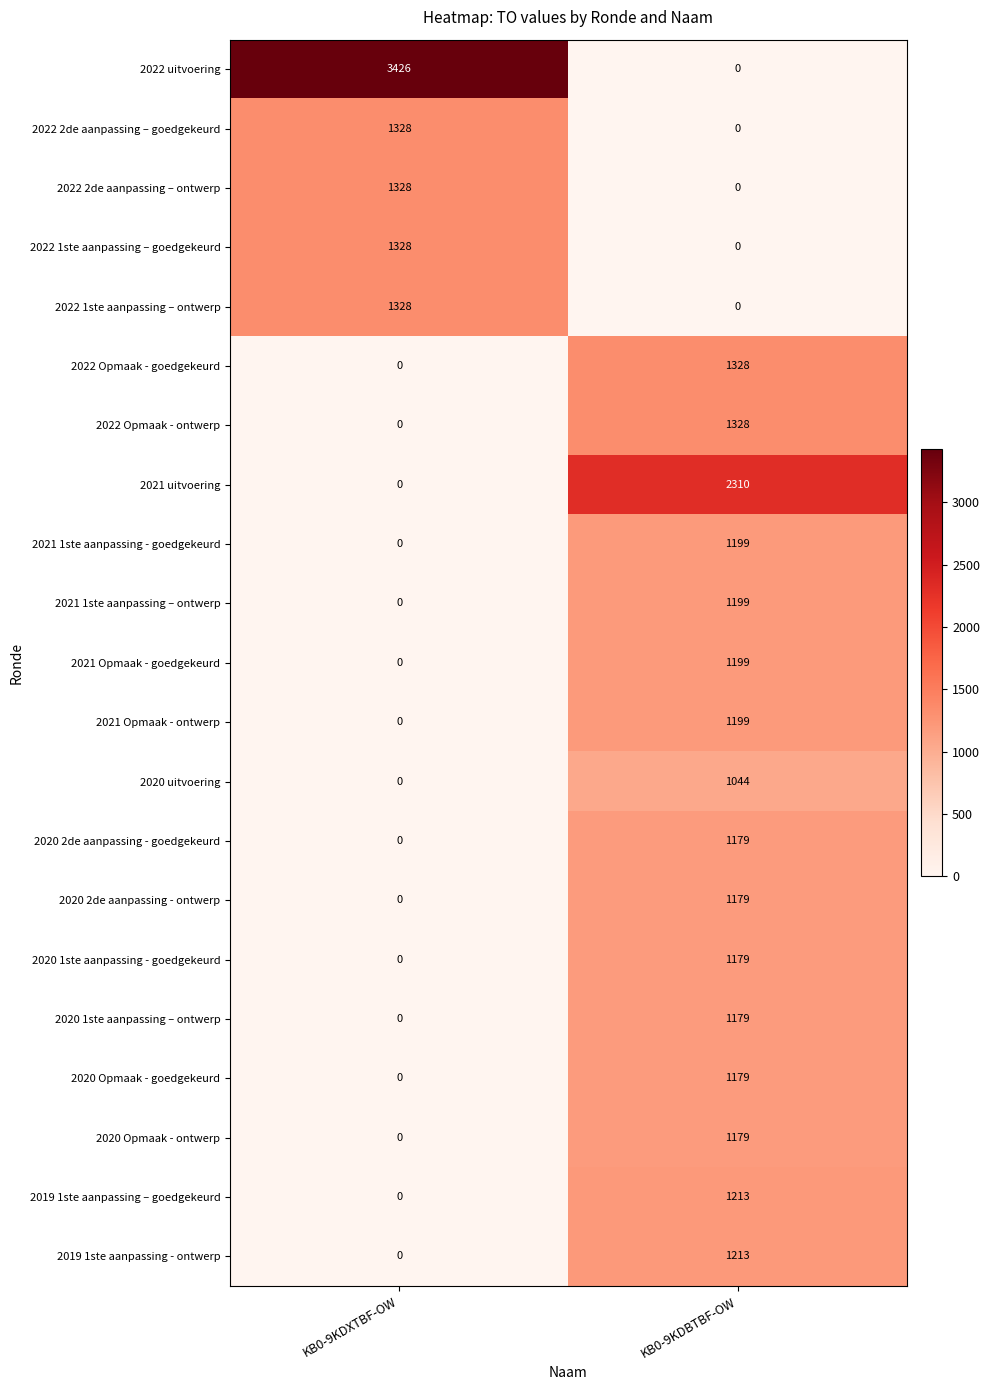

What is the sum of the 2020 1ste aanpassing – ontwerp values at KB0-9KDBTBF-OW and KB0-9KDXTBF-OW?

1179